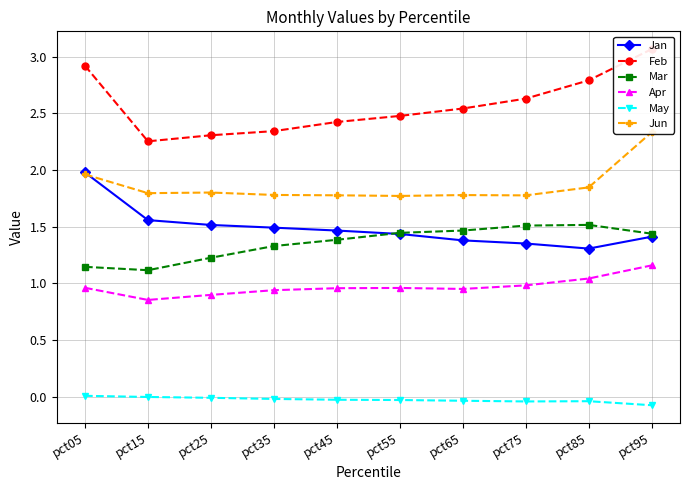

Which label corresponds to the largest value in the chart?

pct95